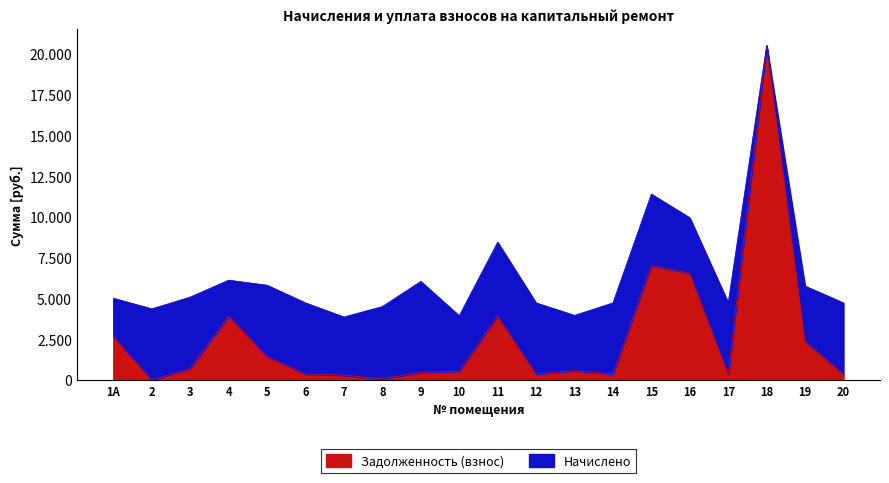

What is the change in value from 12 to 14?

-0.1